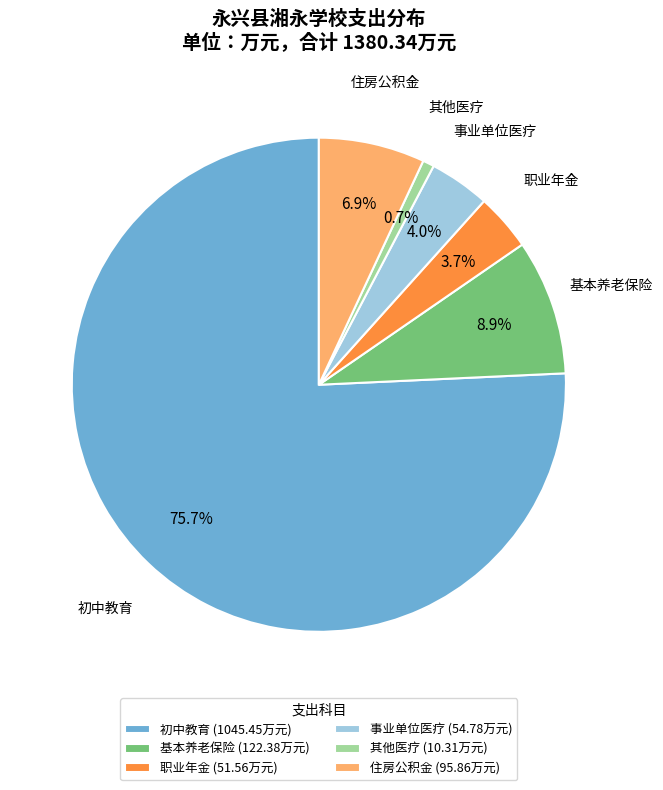

What percentage is NOT represented by 基本养老保险 (122.38万元)?

91.1%